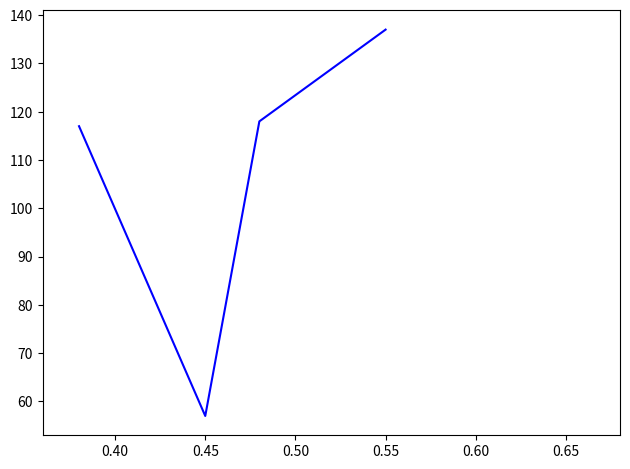

How many interior local valleys (lower than both neighbors) does the data have?

1